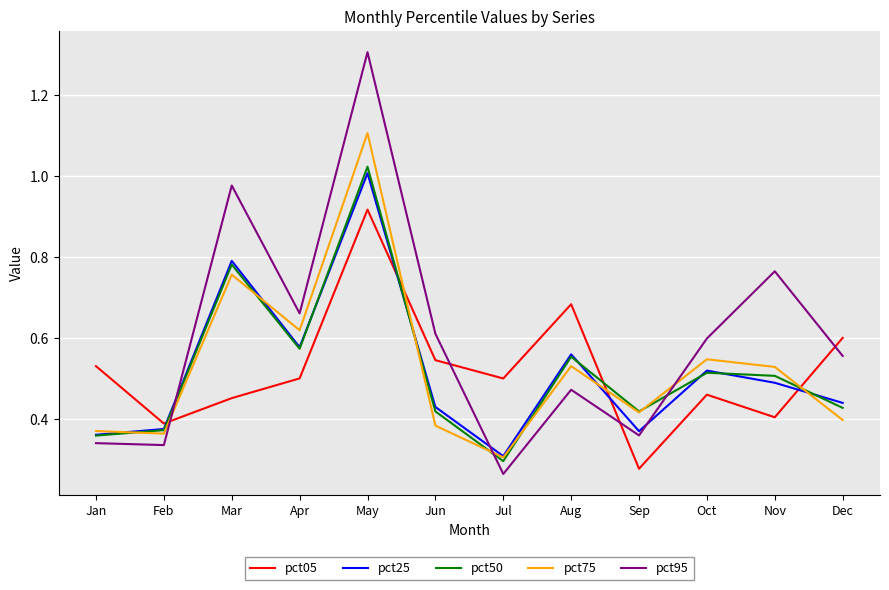

Which category has the lowest value in the pct75 series?

Jul